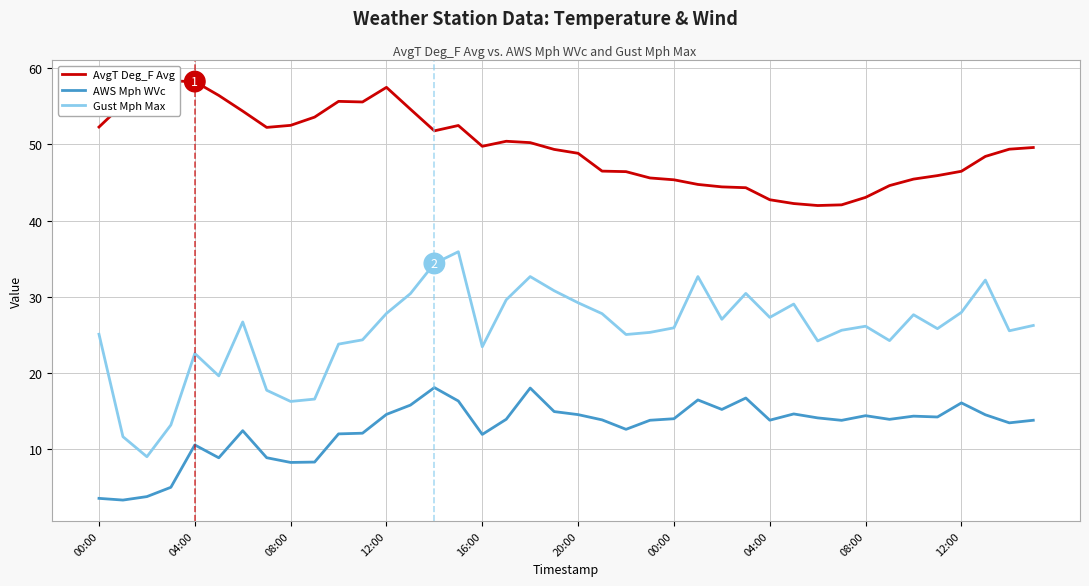

Which series has the widest spread of values?

Gust Mph Max